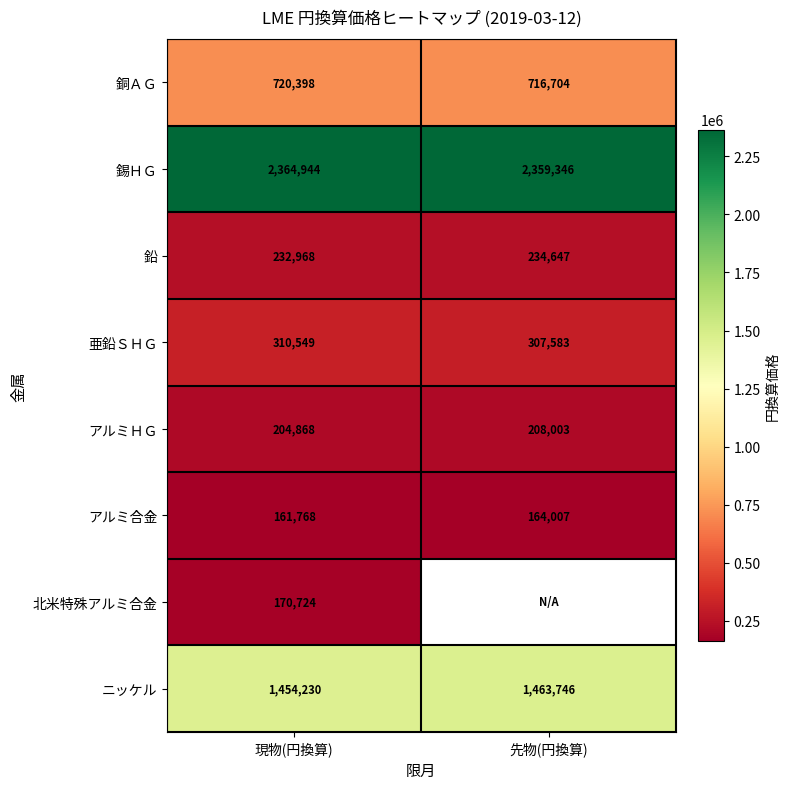

At which category is the sum across all series the highest?

現物(円換算)